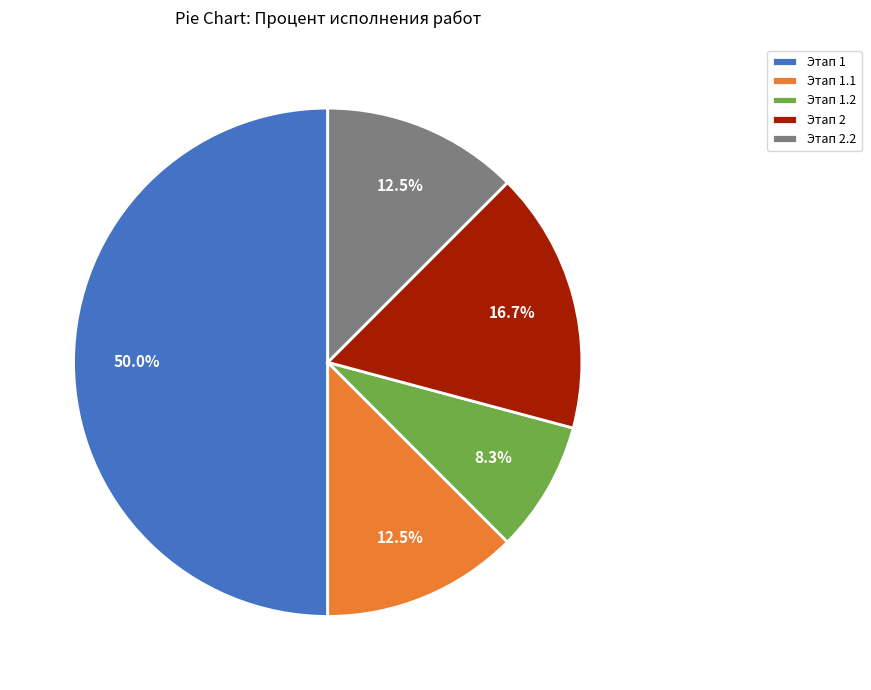

Does Этап 2 represent more than half of the total?

No